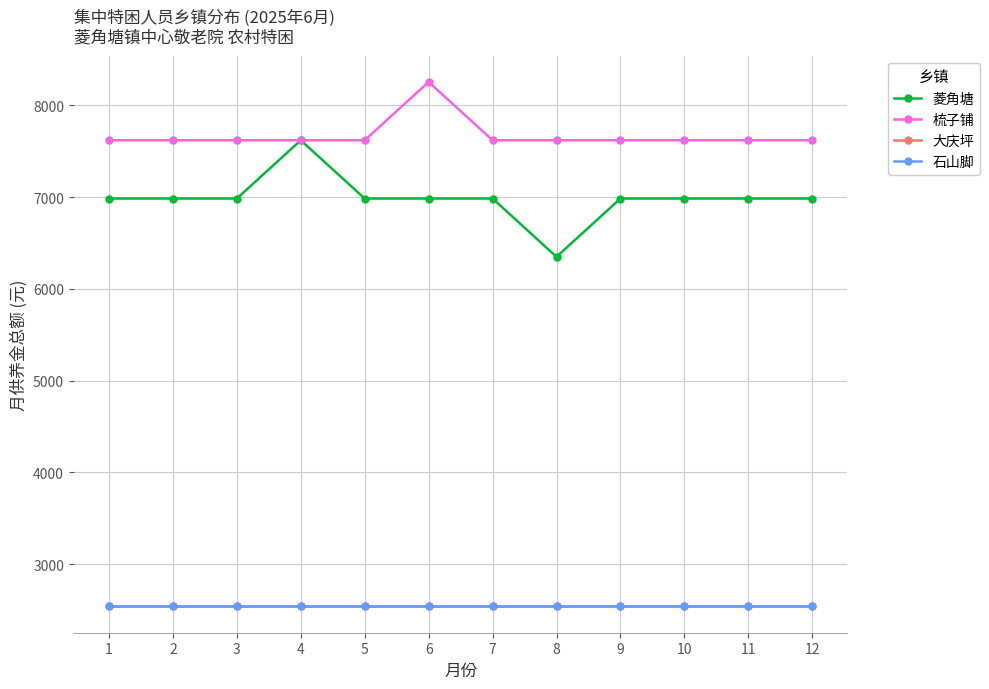

True or false: 石山脚 and 菱角塘 cross at least once.

False